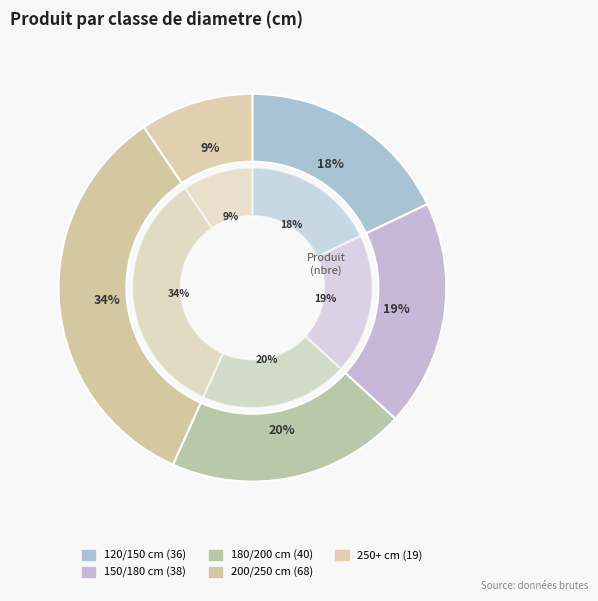

What is the ratio of the value at 250+ to the value at 120/150?

0.5